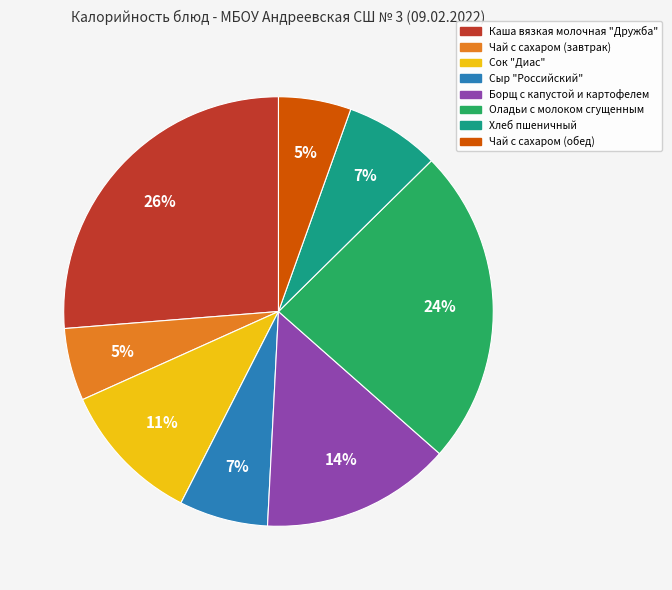

Which slice is the largest?

Каша вязкая молочная "Дружба"